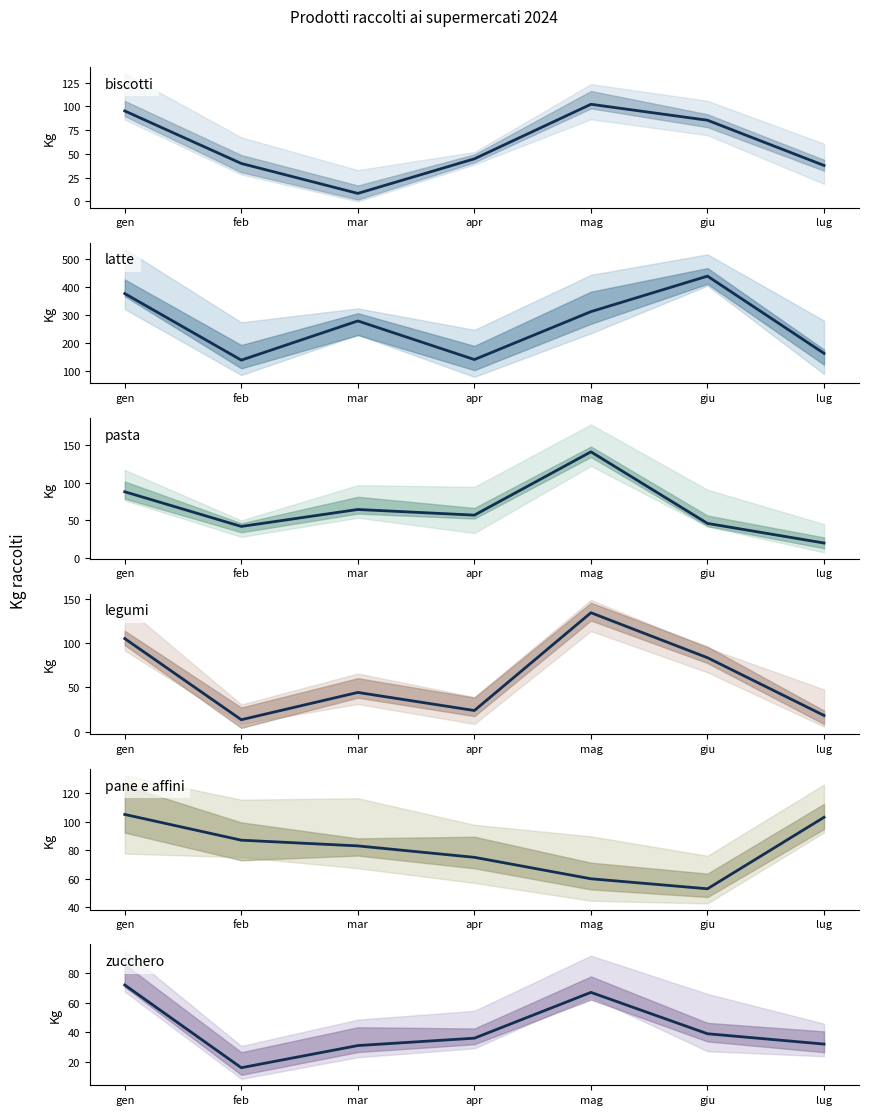

At which category is the sum across all series the highest?

gen